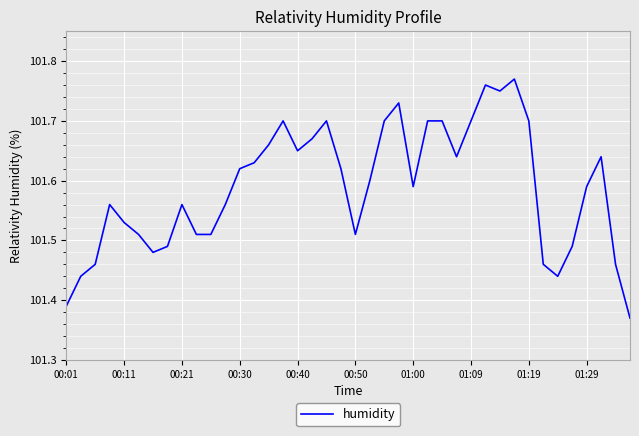

How many series are shown in this chart?

1